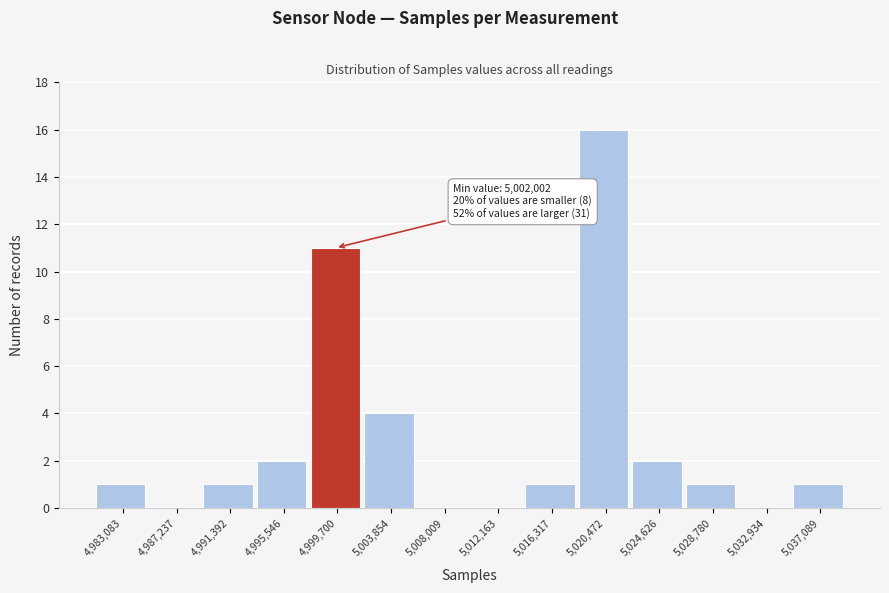

Reading left to right, transcribe all the data shown in this chart.

4,983,083=1	4,987,237=0	4,991,392=1	4,995,546=2	4,999,700=11	5,003,854=4	5,008,009=0	5,012,163=0	5,016,317=1	5,020,472=16	5,024,626=2	5,028,780=1	5,032,934=0	5,037,089=1